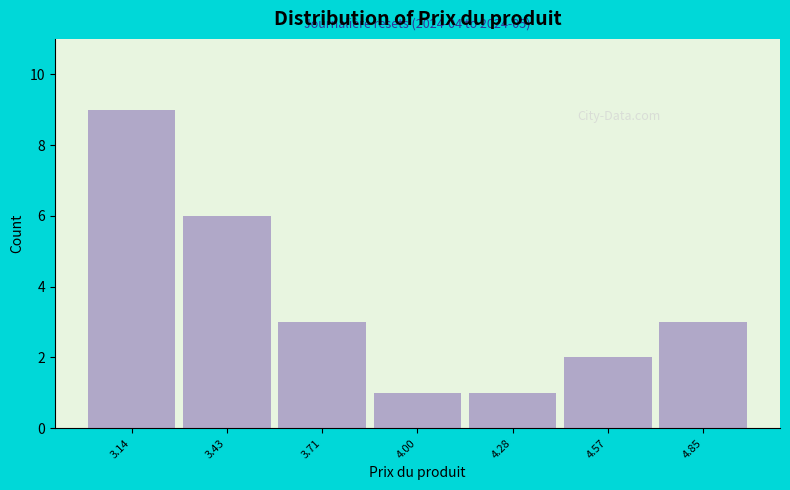

Reading left to right, list all the values displayed in this chart.

9	6	3	1	1	2	3